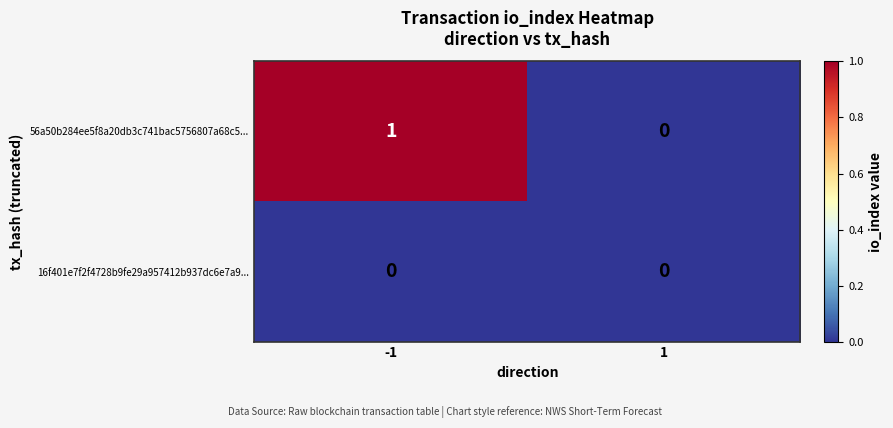

Count the number of data series in this chart.

2